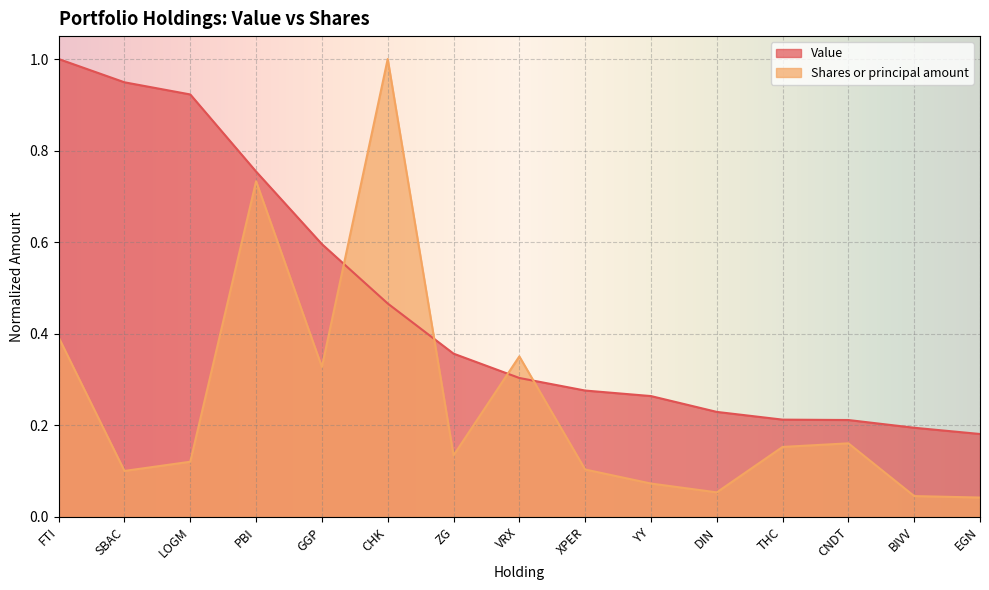

How many interior local peaks does the Shares or principal amount series have?

4